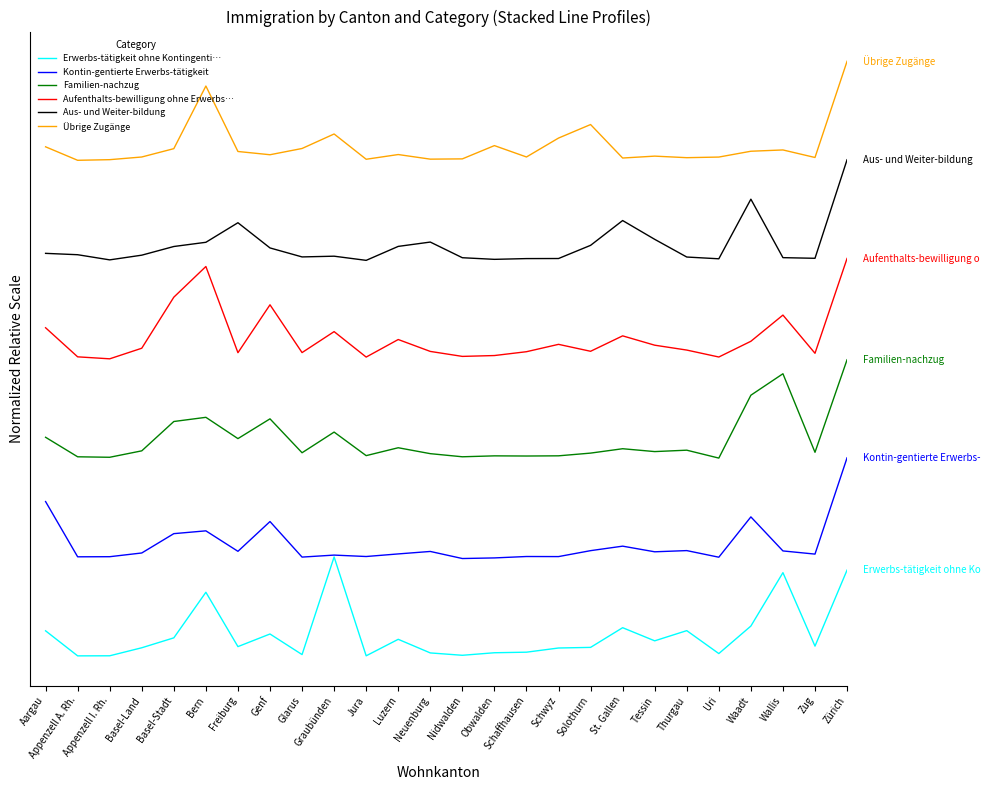

The value of Aufenthalts-bewilligung ohne Erwerbs… at Appenzell A. Rh. is 1.5. True or false?

False